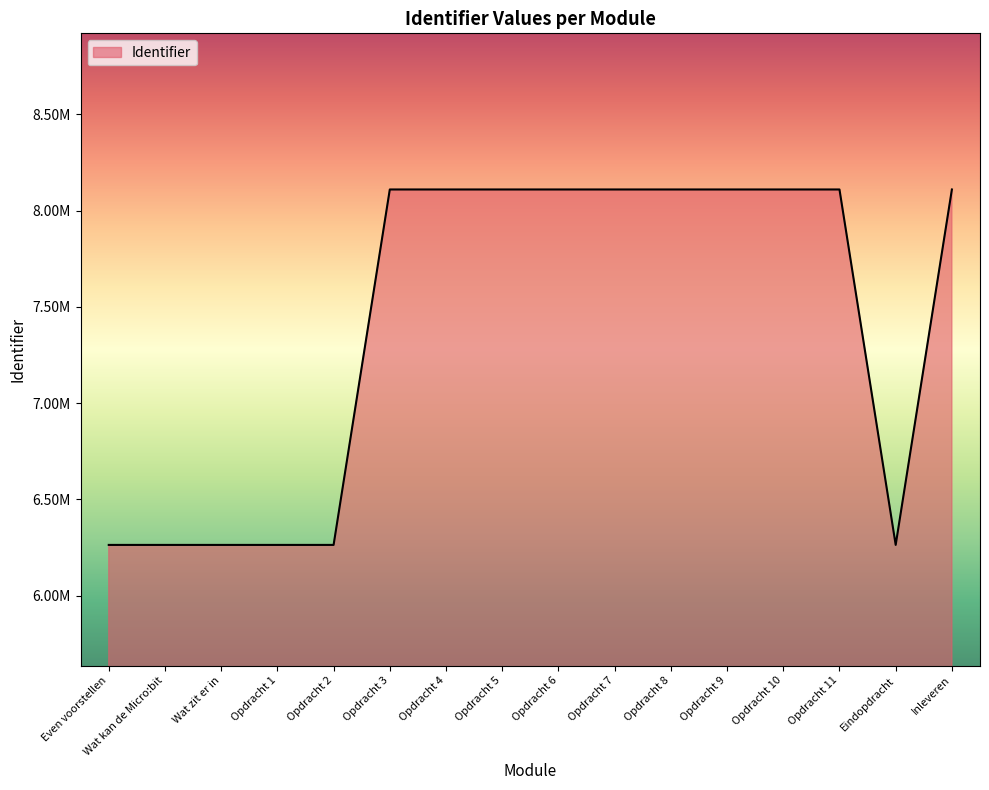

Does the chart have visible grid lines?

No